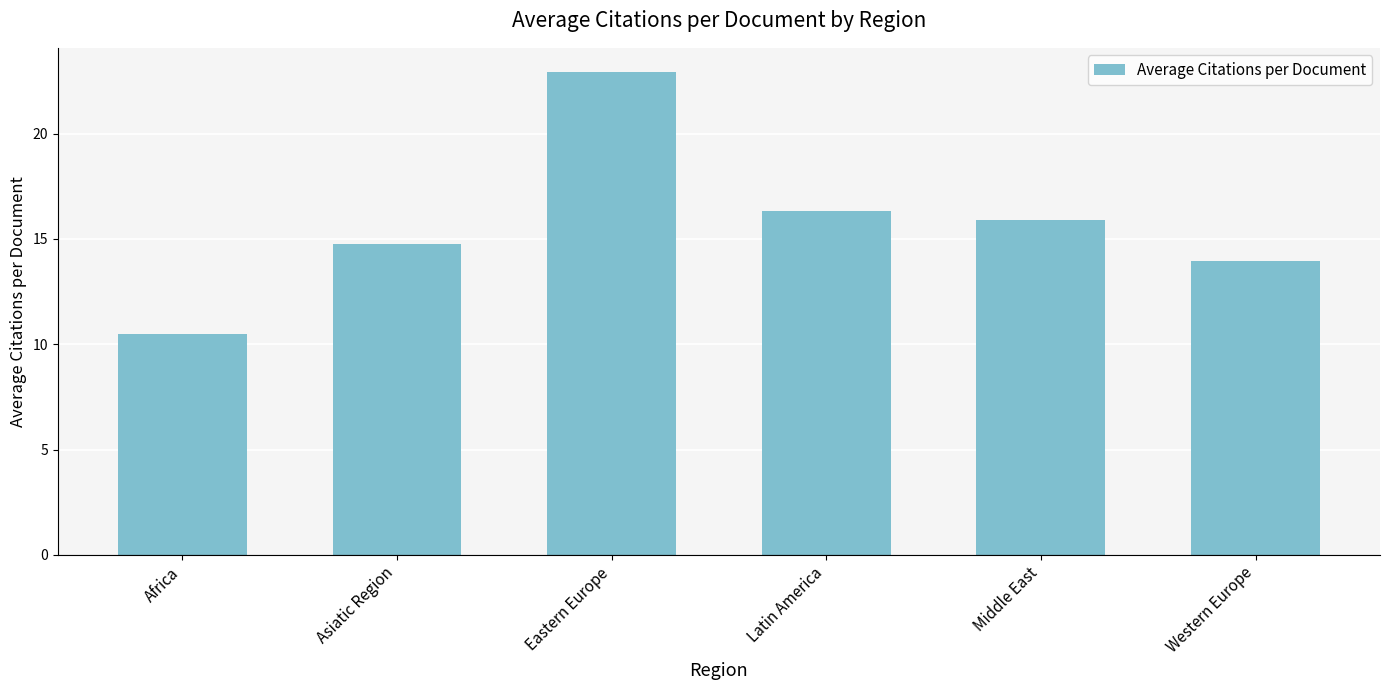

What is the label of the 3rd bar from the right?

Latin America